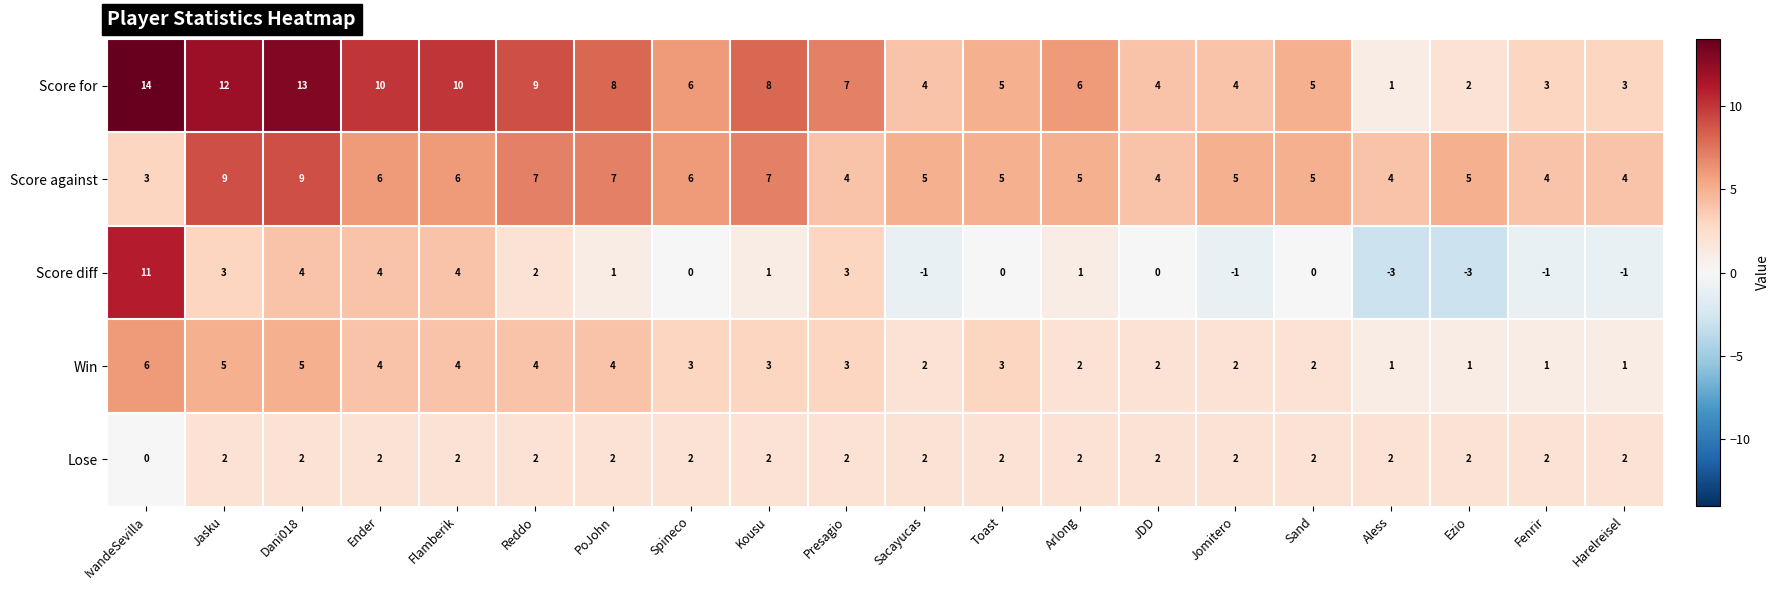

Which series has the largest range (max minus min)?

Score diff